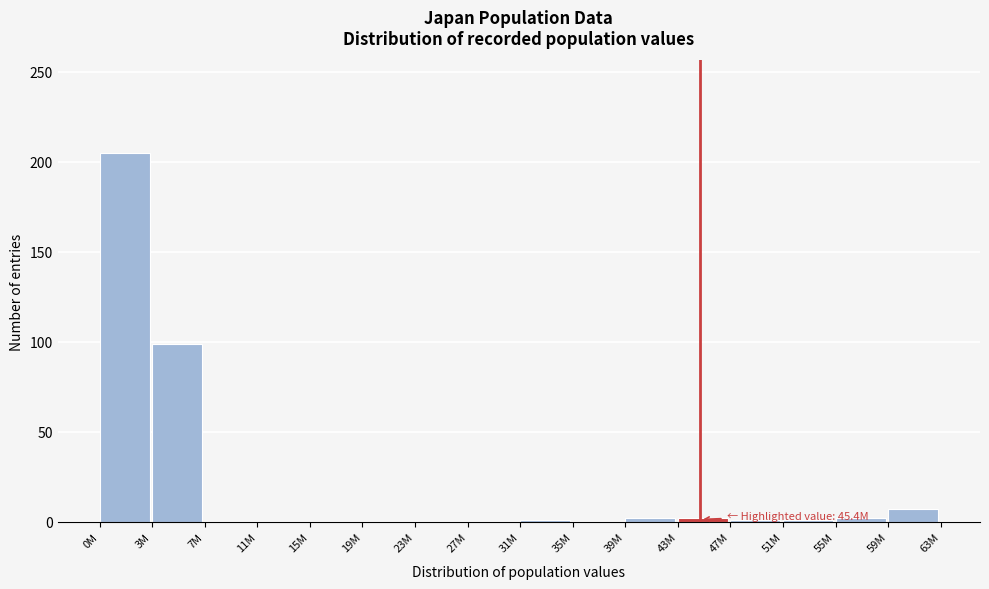

At which category does the chart reach its peak across all series?

0M